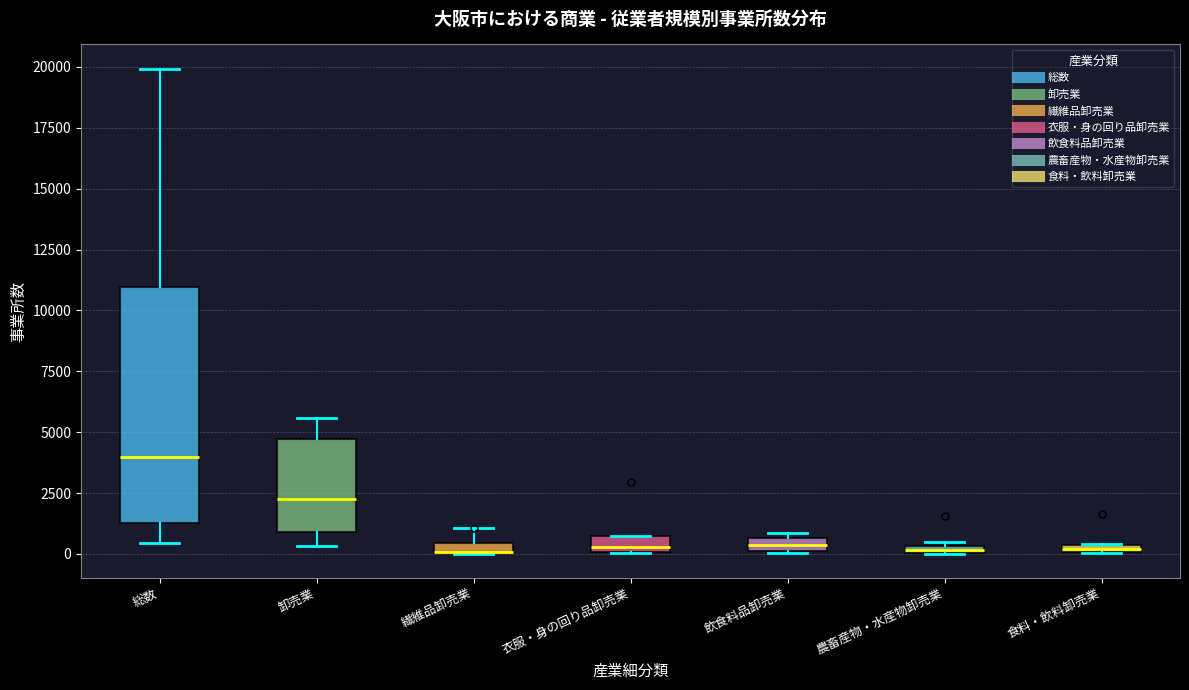

Where is the upper edge of the box for 農畜産物・水産物卸売業 on the y-axis? The values are not printed on the chart, so give them approximately, as read against the axis.

500